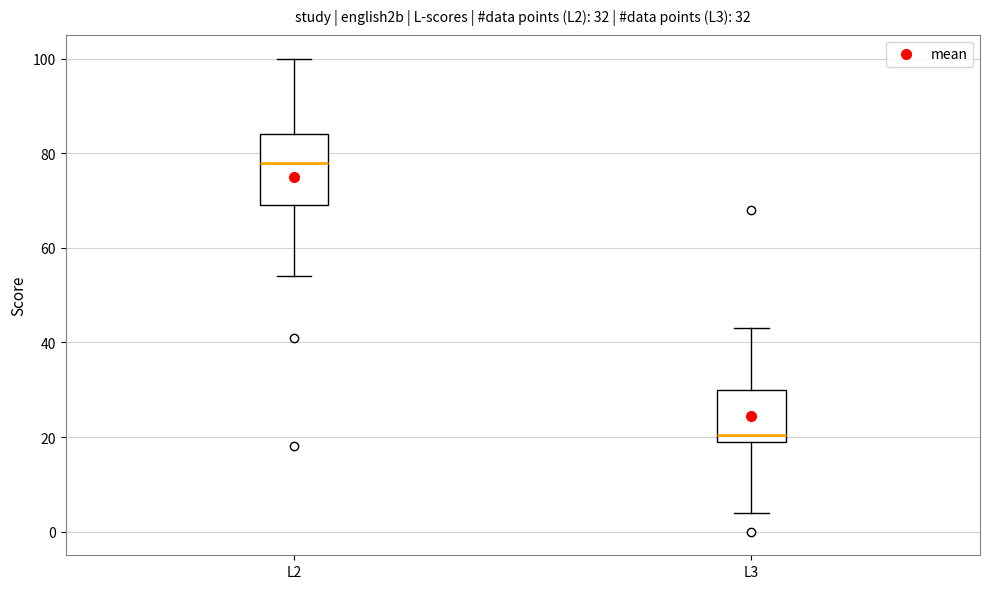

Which box is the tallest, from its lower edge to its upper edge?

L2